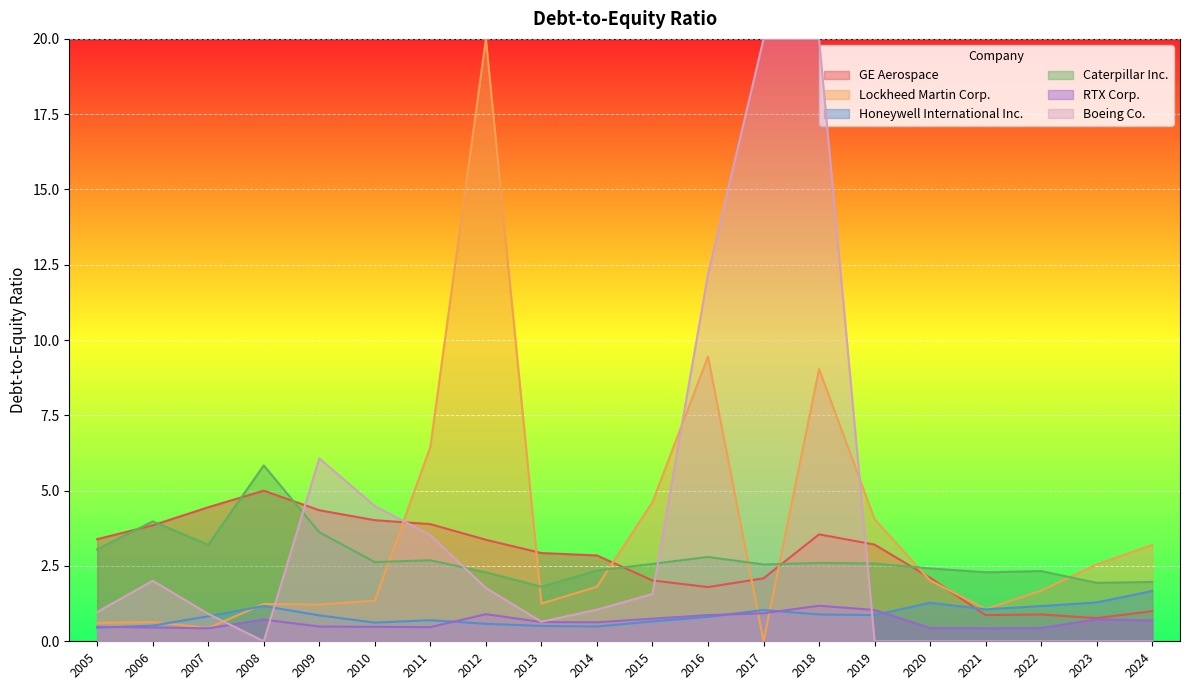

Between which two adjacent categories do GE Aerospace and Honeywell International Inc. first intersect?

2020 and 2021